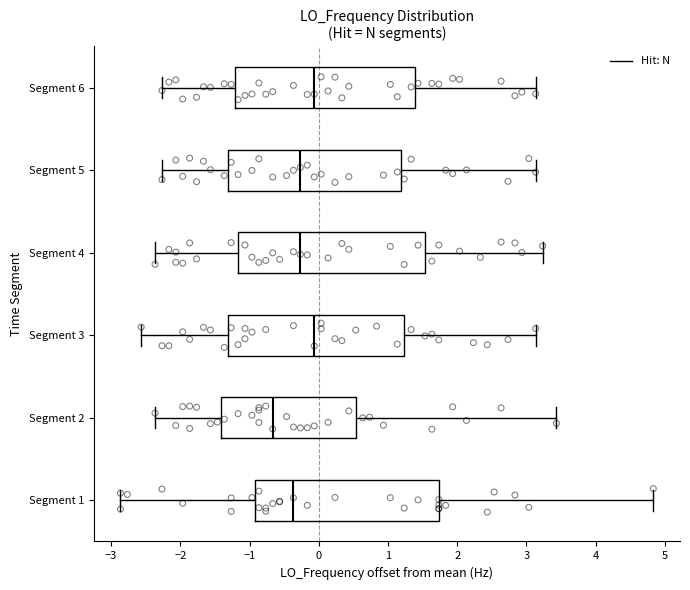

Where does the right whisker of the box for Segment 2 end on the x-axis? The values are not printed on the chart, so give them approximately, as read against the axis.

3.4